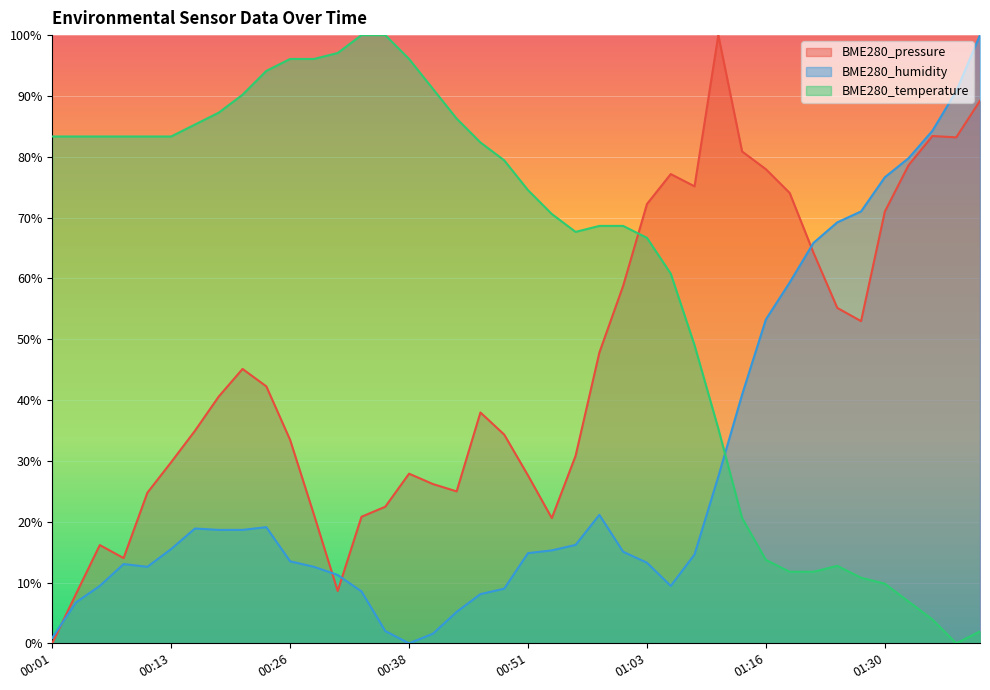

What are all the series names shown in the legend?

BME280_pressure, BME280_humidity, BME280_temperature